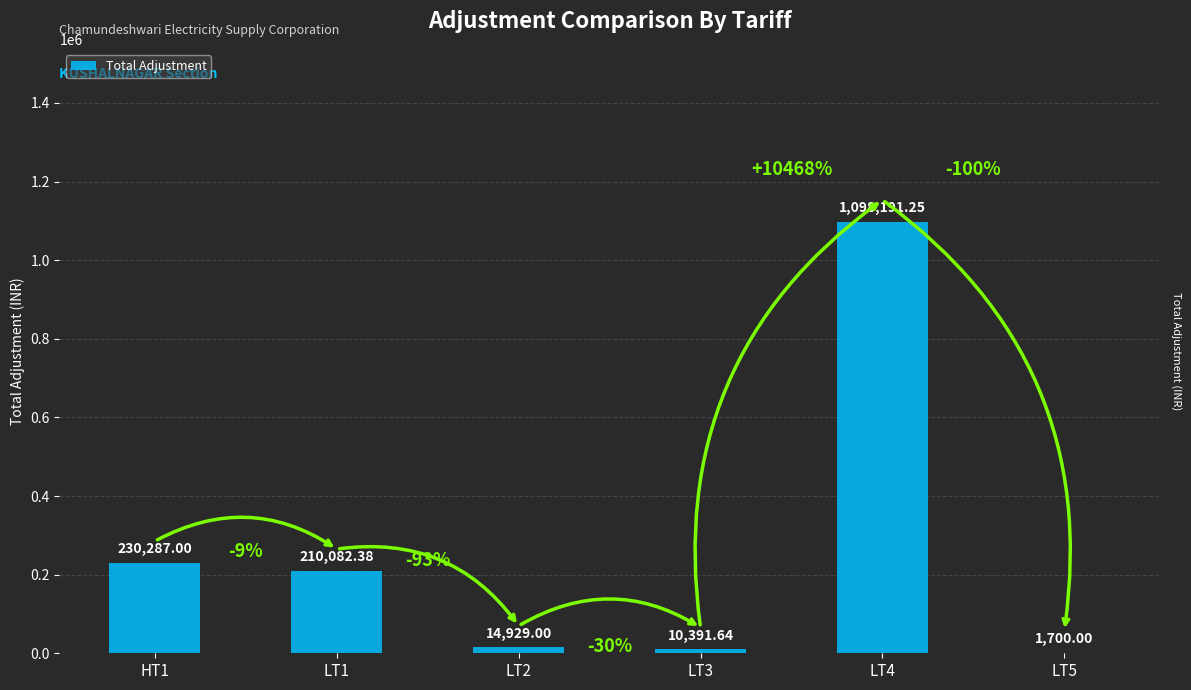

Does the chart contain stacked bars?

No